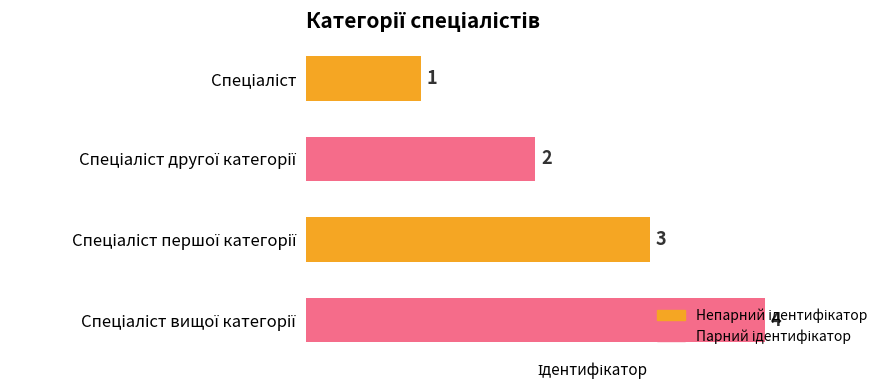

Count the values in the range 2 to 4.

3